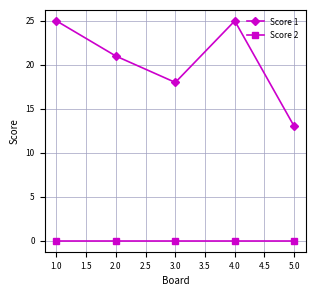

Where is the first local maximum for Score 1?

4.0